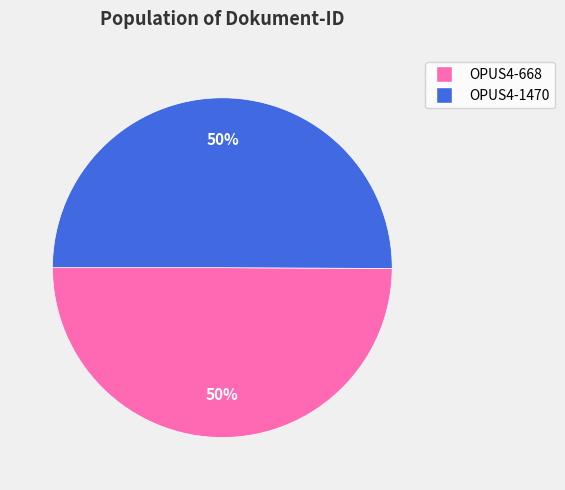

True or false: OPUS4-1470 accounts for 50% of the total.

True